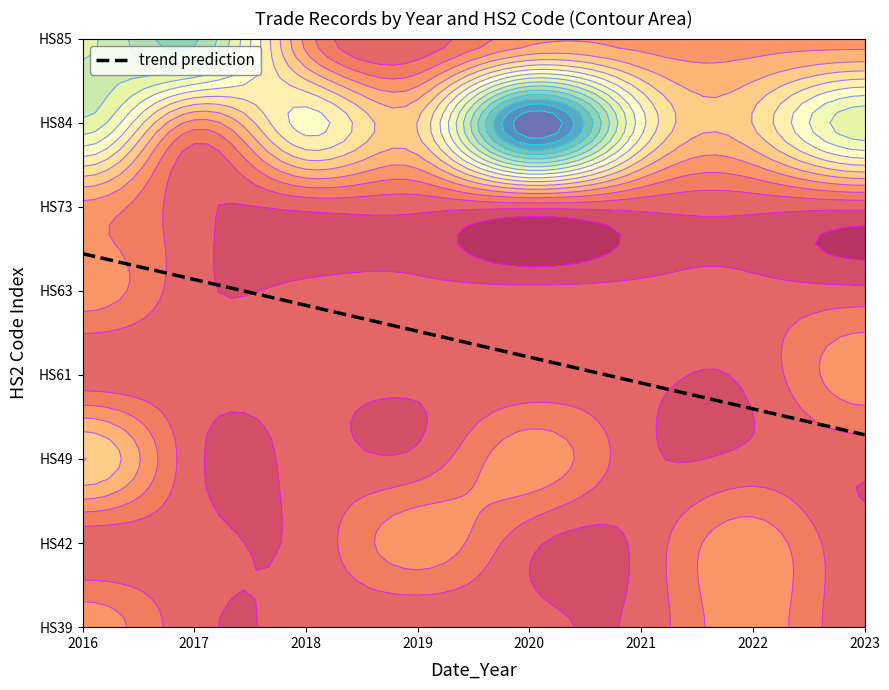

Is it true that the value at 2023 is 3.1?

False